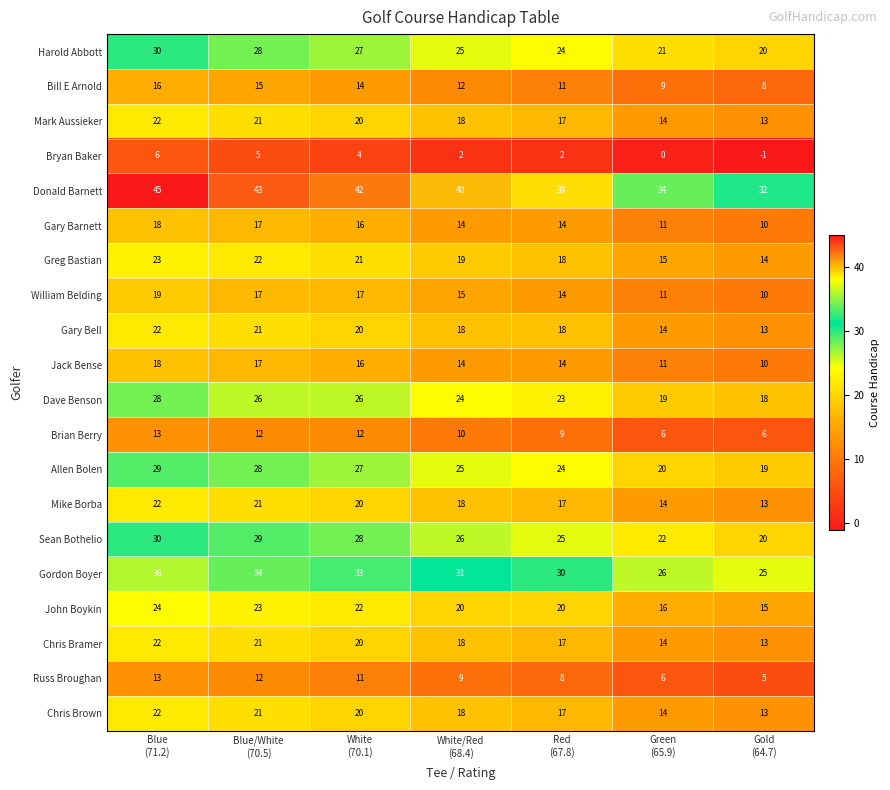

What is the difference between the second highest and minimum values in the Russ Broughan series?

7